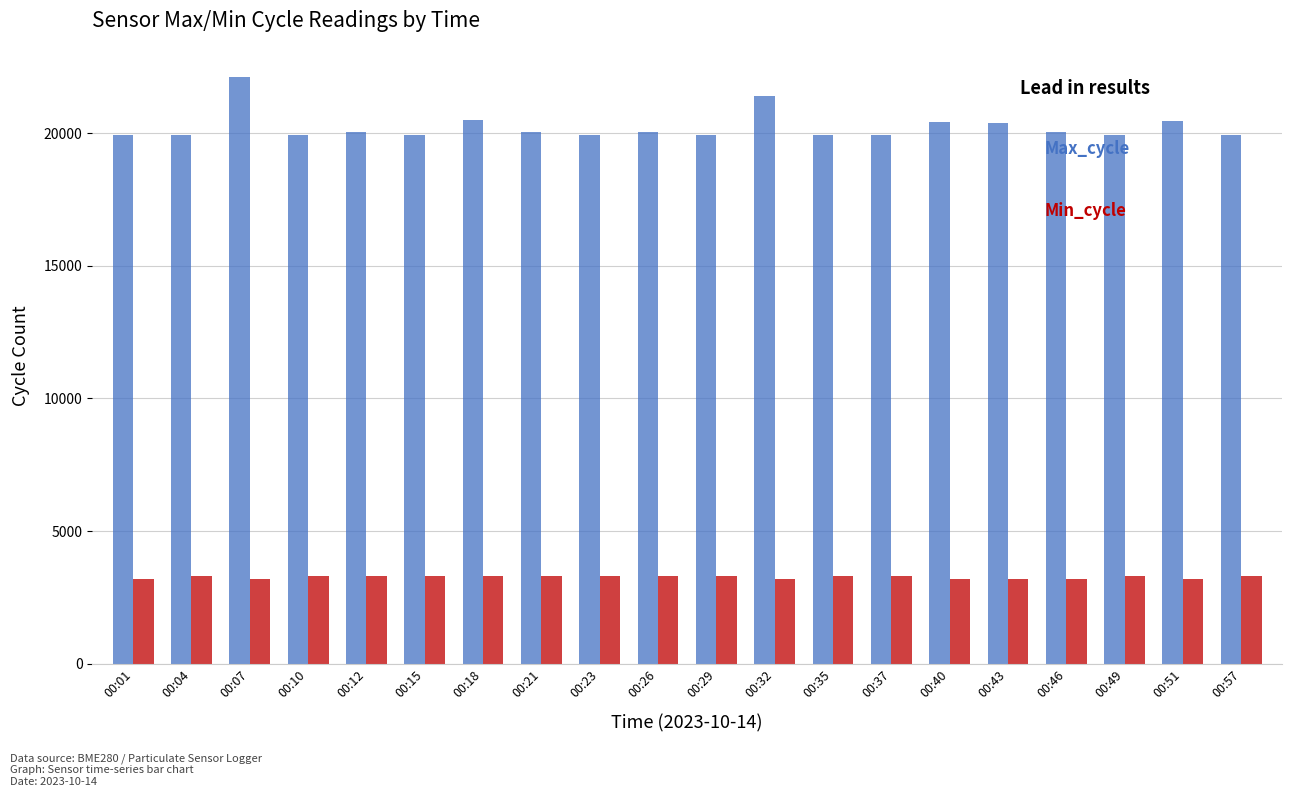

How many categories are shown in the chart?

20